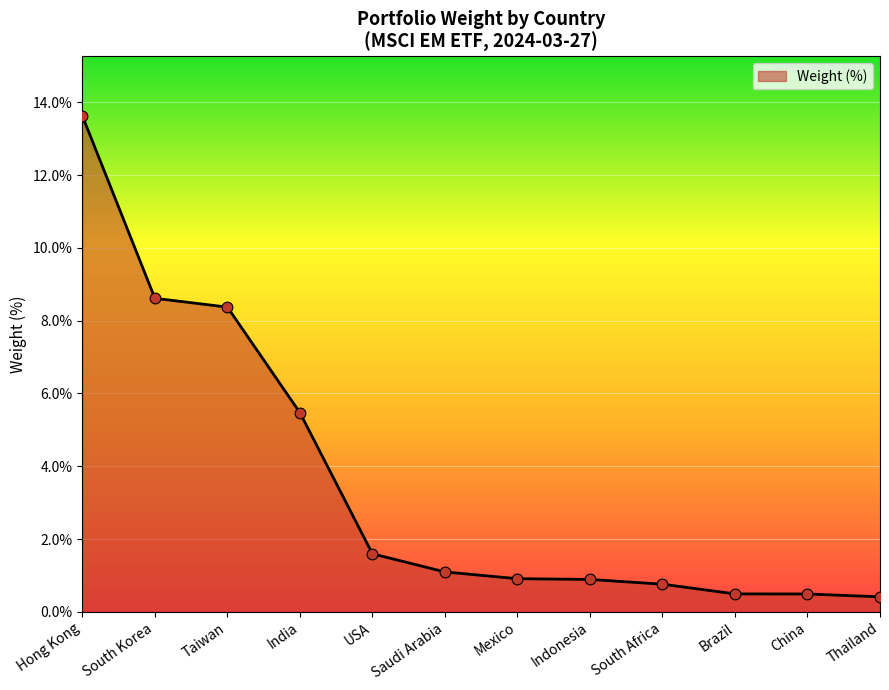

Between India and Thailand, which is larger?

India